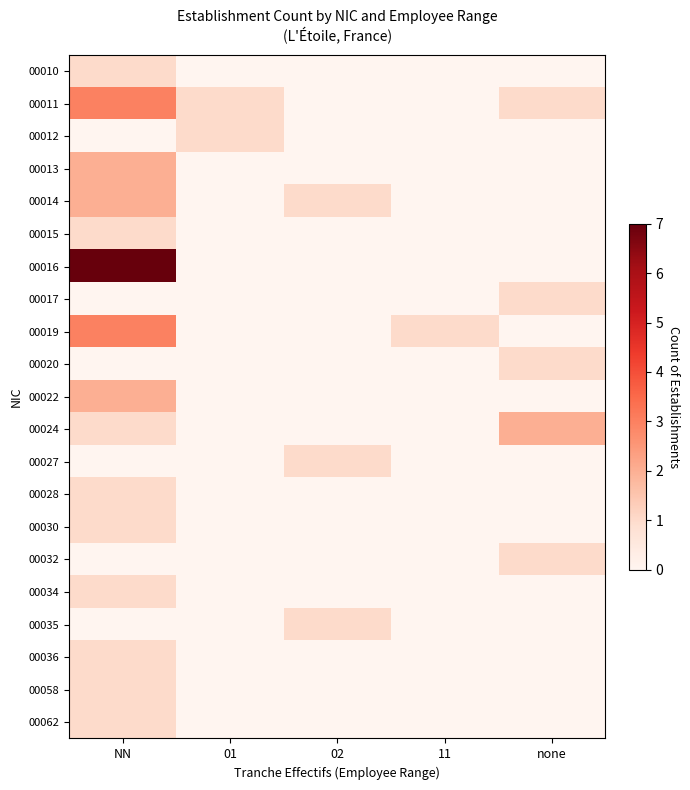

Between 02 and 01, which is larger?

02